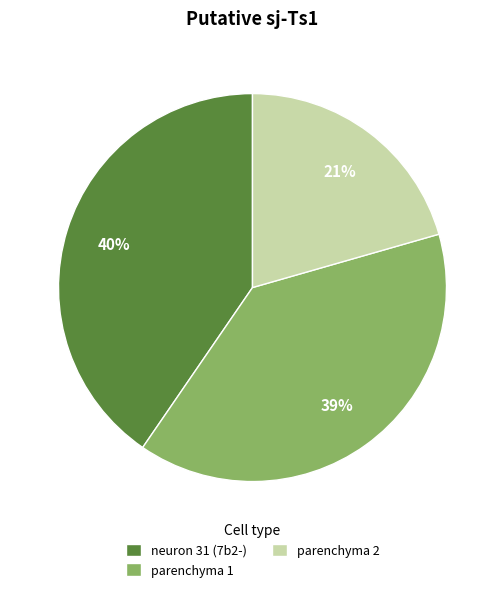

To the nearest percent, what portion does neuron 31 (7b2-) represent?

40%